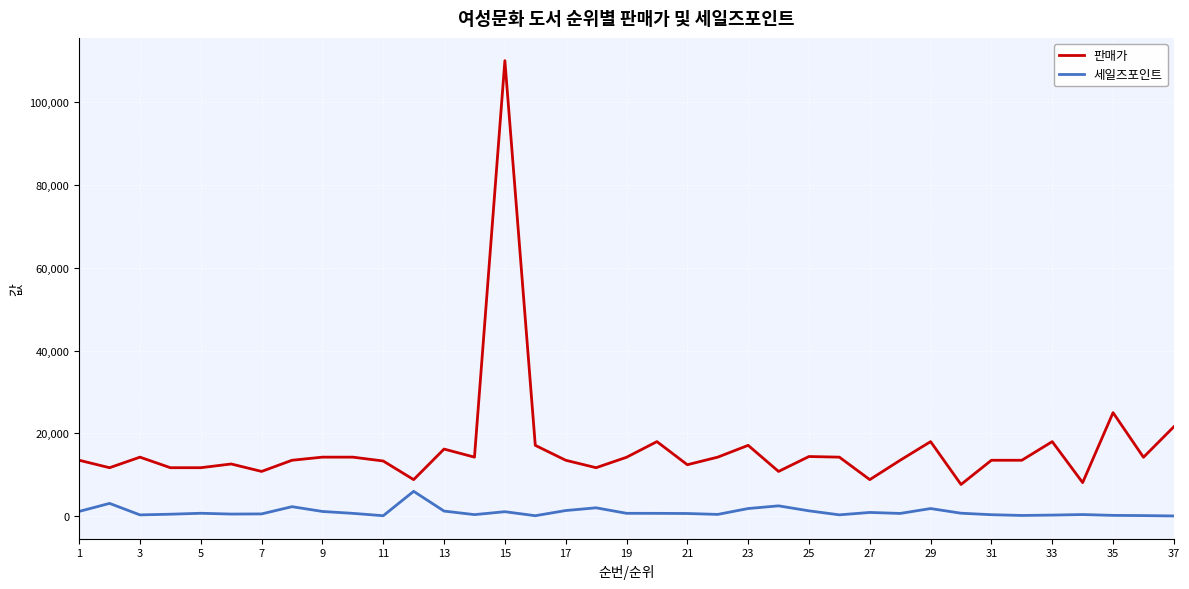

Which series has the largest total across all categories?

판매가